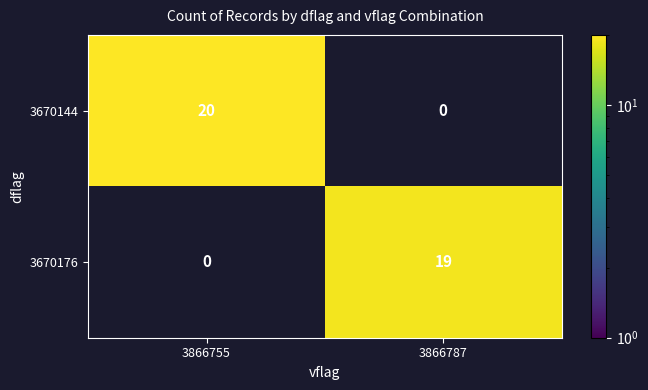

The 3670144 series shows 20 at 3866755. True or false?

True